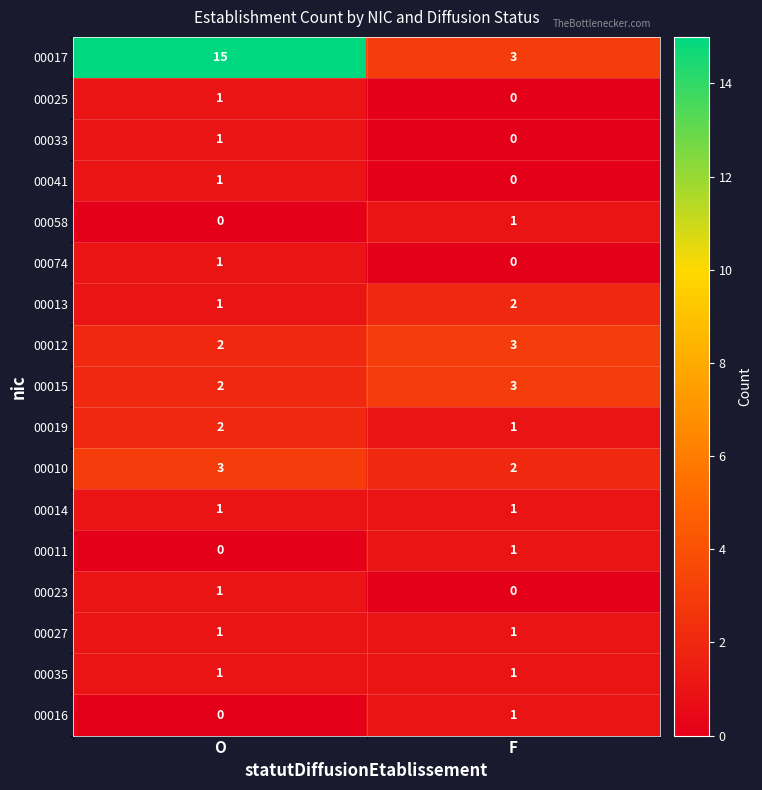

At which category does the chart reach its peak across all series?

O